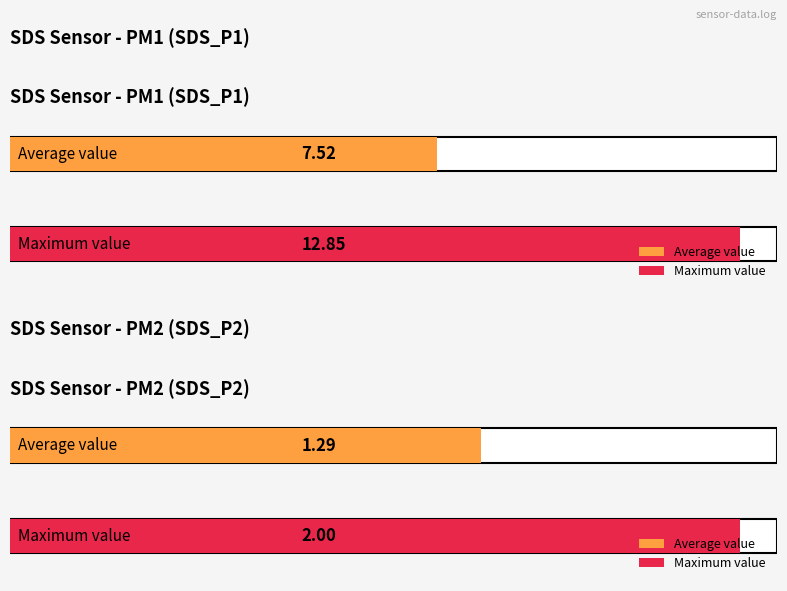

Which series has the widest spread of values?

SDS_P1